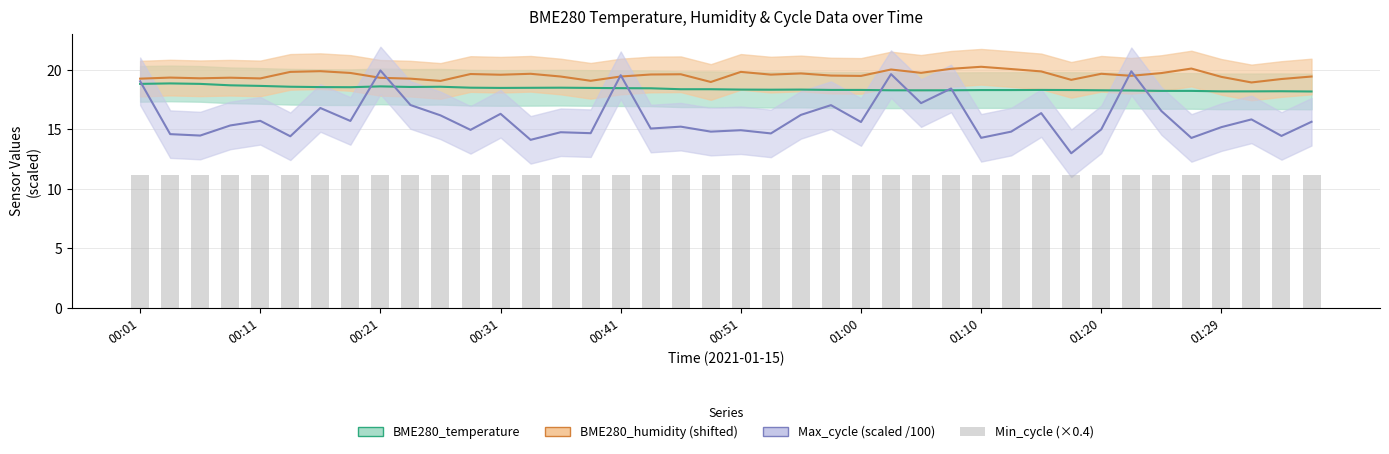

Which category has the highest value across all series?

01:10